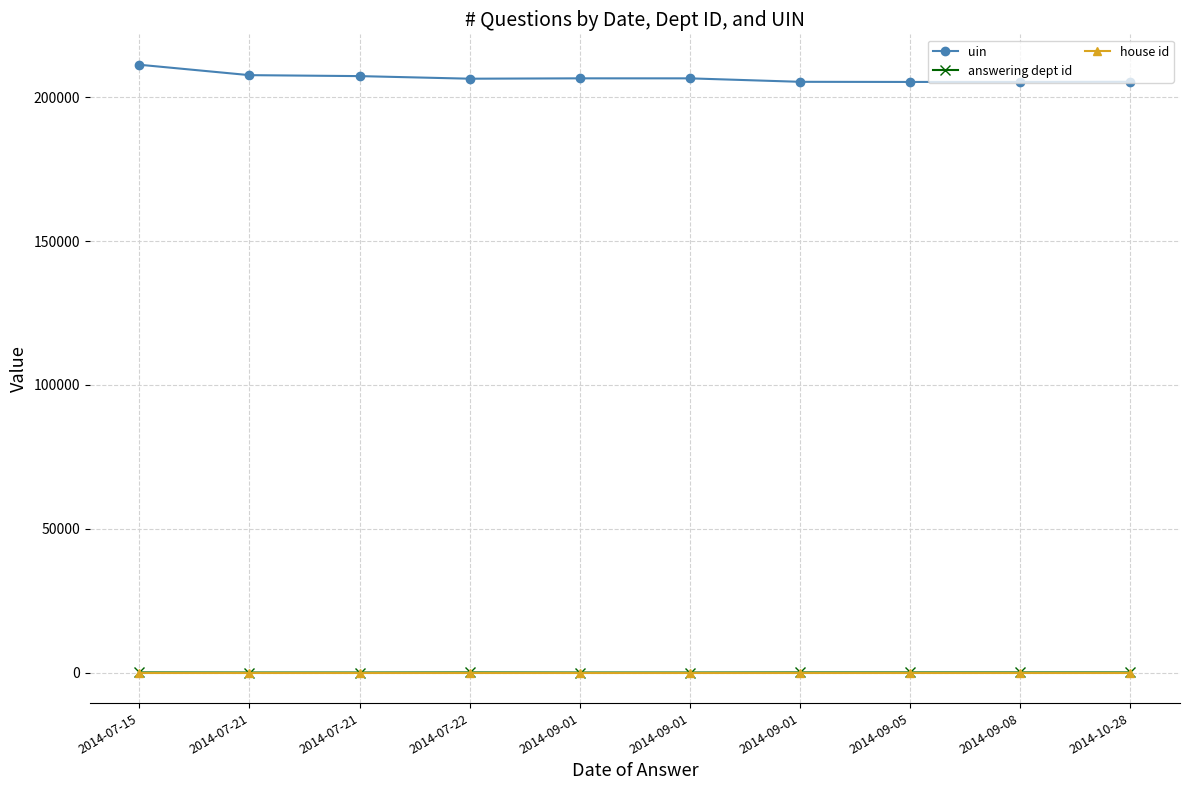

What are all the series names shown in the legend?

uin, answering dept id, house id